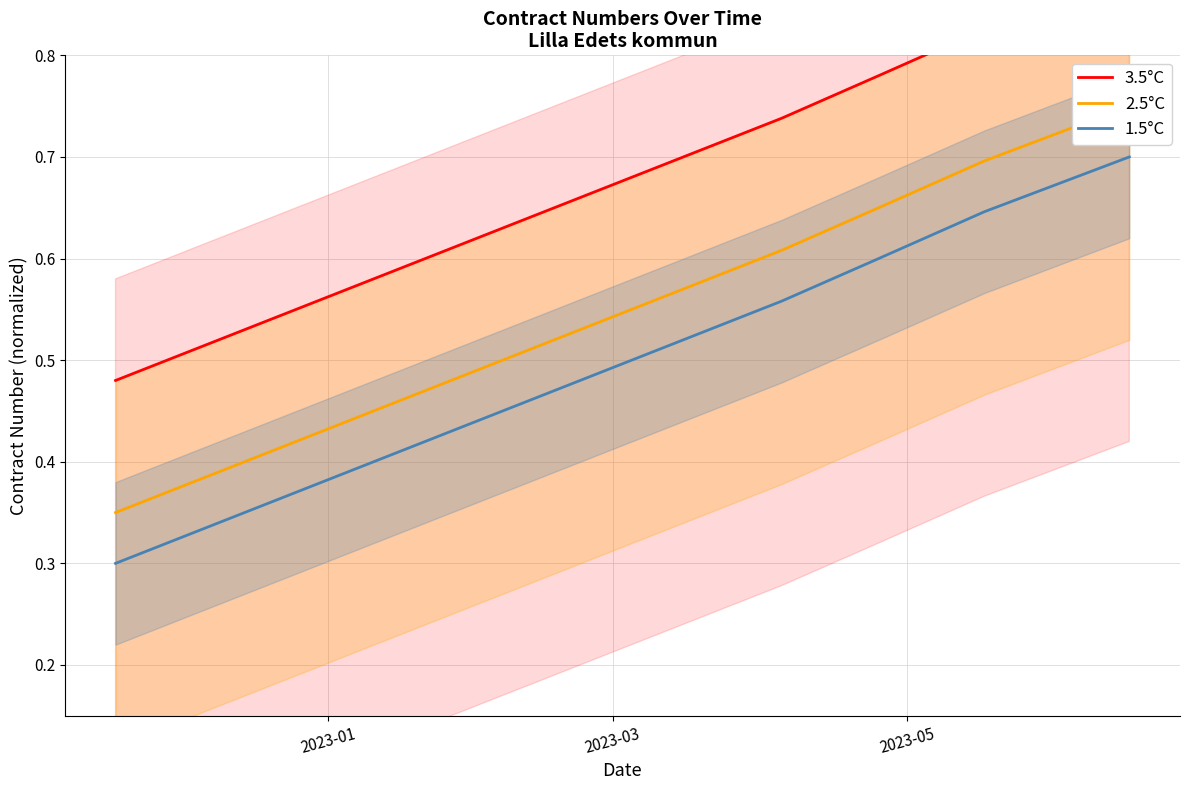

Reading left to right, list all the values displayed in this chart.

3.5°C: 0.5	0.7	0.8	0.8	0.9
2.5°C: 0.3	0.6	0.6	0.7	0.8
1.5°C: 0.3	0.6	0.6	0.6	0.7